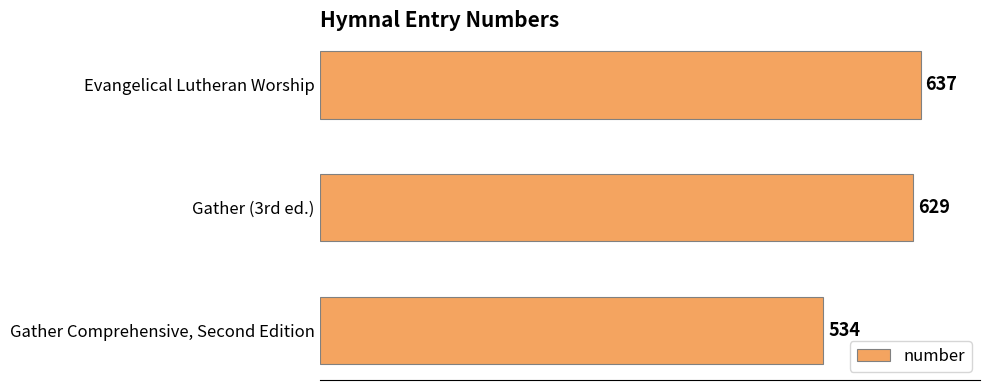

What is the change in value from Evangelical Lutheran Worship to Gather Comprehensive, Second Edition?

-103